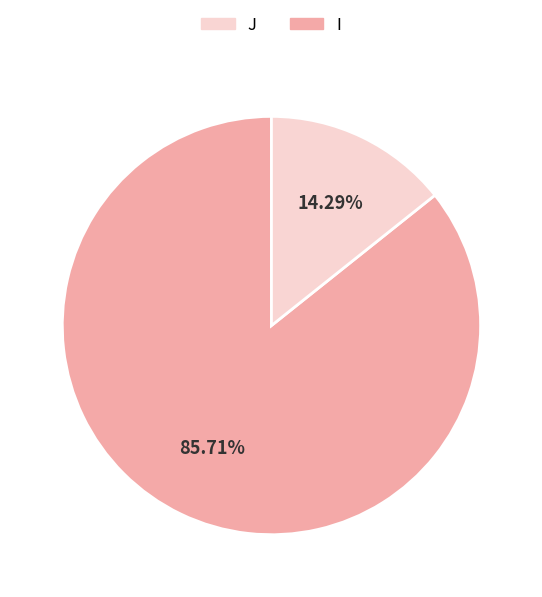

Is there any slice that represents more than half of the pie?

Yes